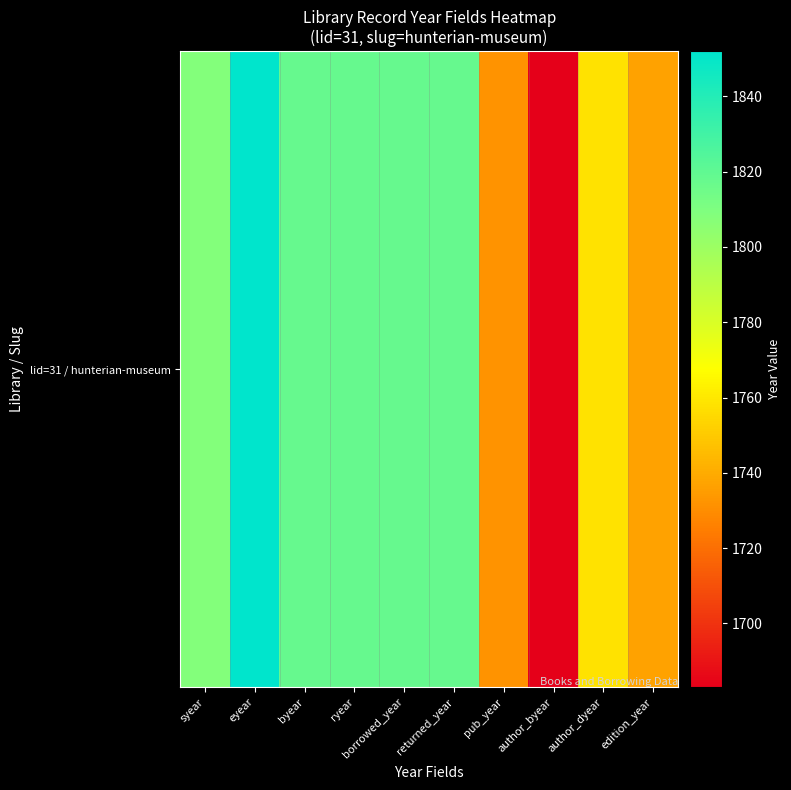

Is it true that the value at byear is 1818?

True